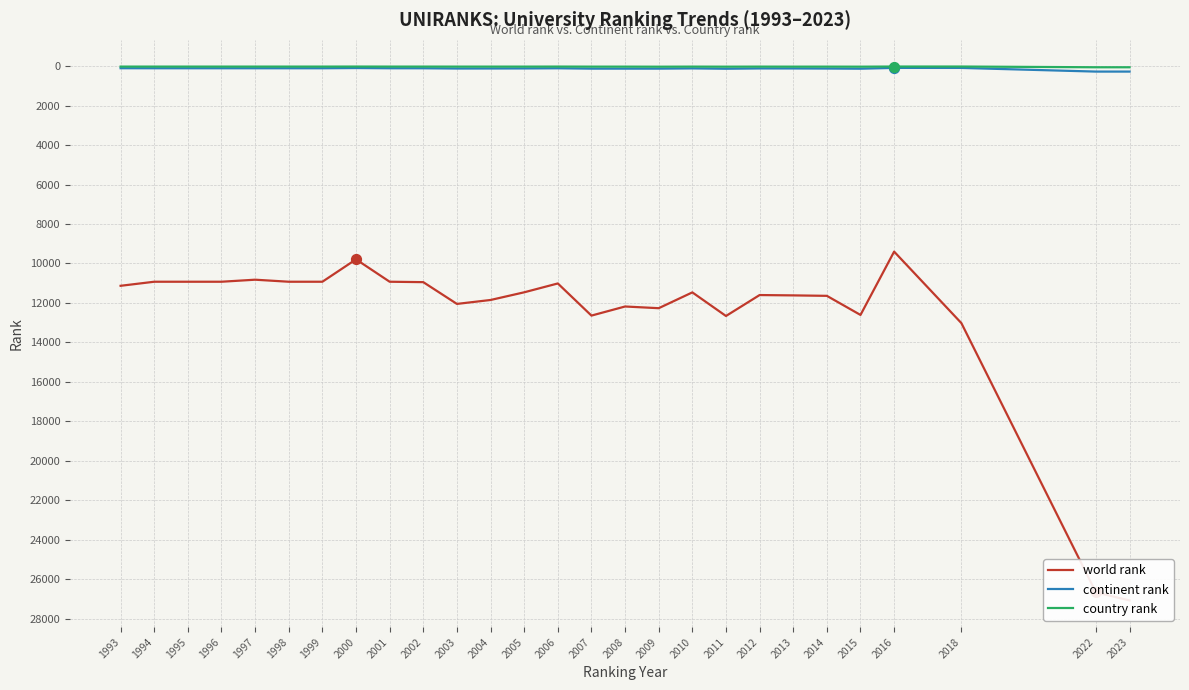

Which series has the largest total across all categories?

world rank